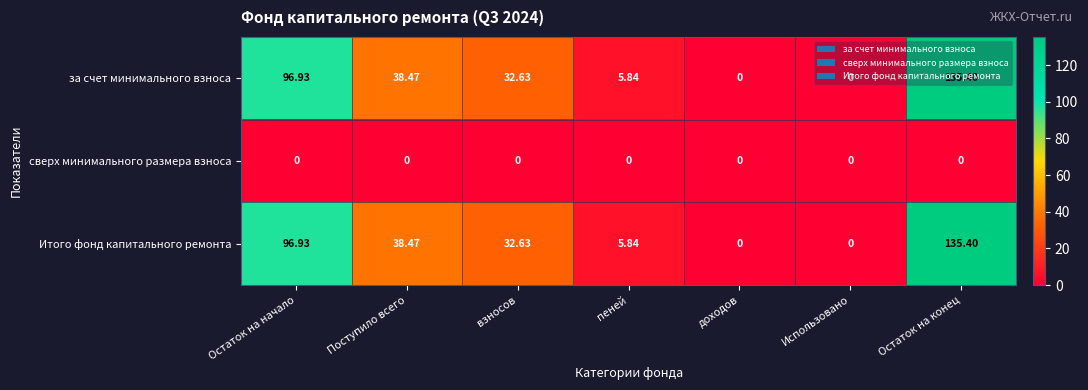

Is the value of Итого фонд капитального ремонта at Остаток на начало greater than the value of сверх минимального размера взноса at Остаток на конец?

Yes